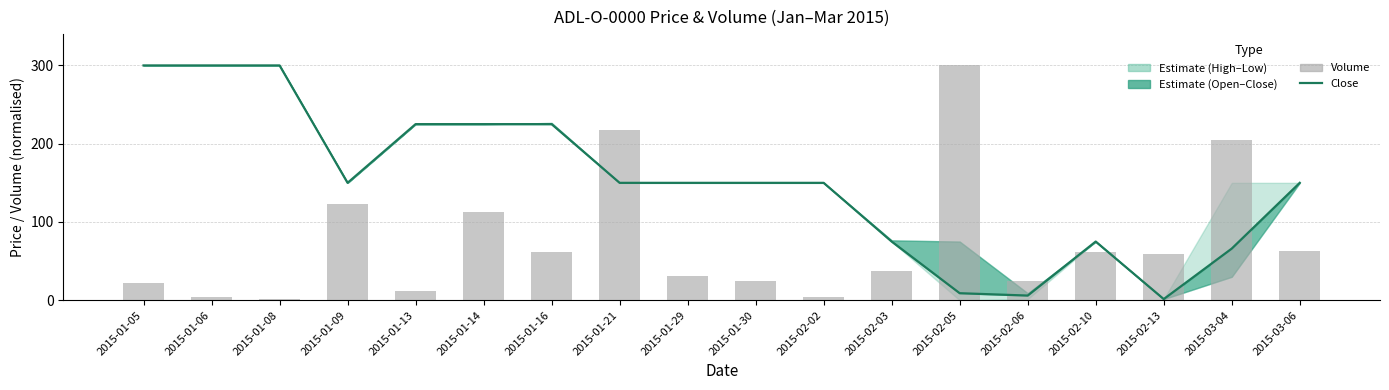

Reading left to right, what are all the values shown in this chart?

Close: 2015-01-05=300.0	2015-01-06=300.0	2015-01-08=300.0	2015-01-09=150.0	2015-01-13=225.0	2015-01-14=225.0	2015-01-16=225.0	2015-01-21=150.0	2015-01-29=150.0	2015-01-30=150.0	2015-02-02=150.0	2015-02-03=75.0	2015-02-05=9.0	2015-02-06=6.0	2015-02-10=75.0	2015-02-13=1.5	2015-03-04=66.0	2015-03-06=150.0
Volume: 2015-01-05=21.5	2015-01-06=3.7	2015-01-08=1.8	2015-01-09=123.0	2015-01-13=12.3	2015-01-14=112.5	2015-01-16=61.5	2015-01-21=217.0	2015-01-29=30.7	2015-01-30=24.6	2015-02-02=4.3	2015-02-03=36.9	2015-02-05=300.0	2015-02-06=24.6	2015-02-10=61.5	2015-02-13=59.6	2015-03-04=204.7	2015-03-06=62.7